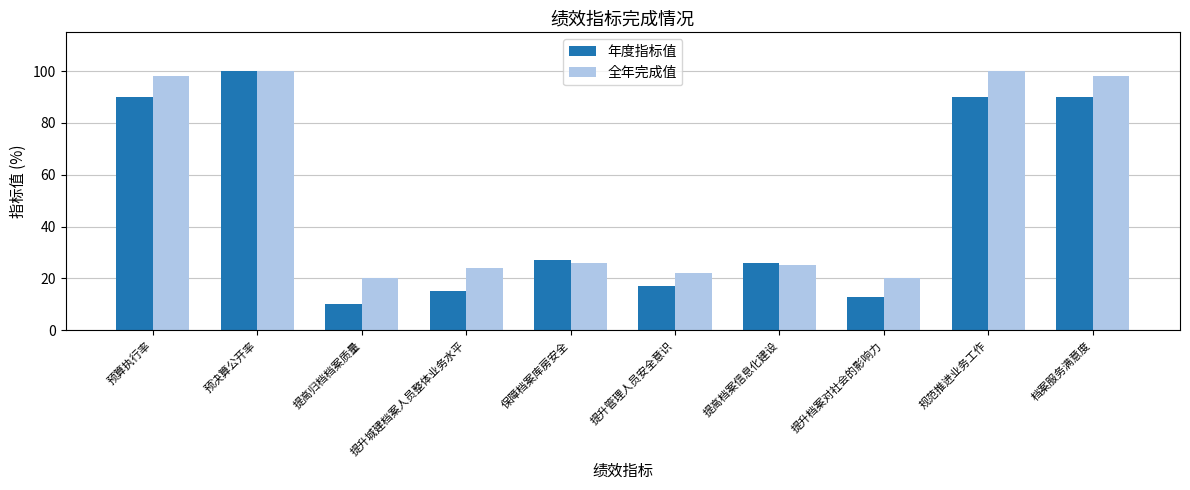

Between 提高档案信息化建设 and 档案服务满意度, which series saw the biggest shift?

全年完成值